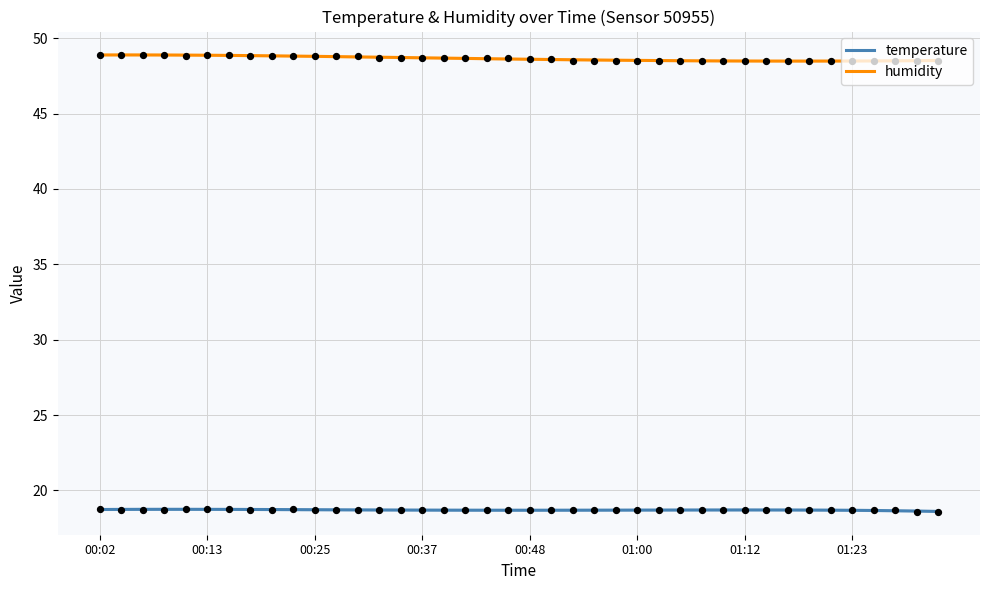

True or false: temperature and humidity cross at least once.

False